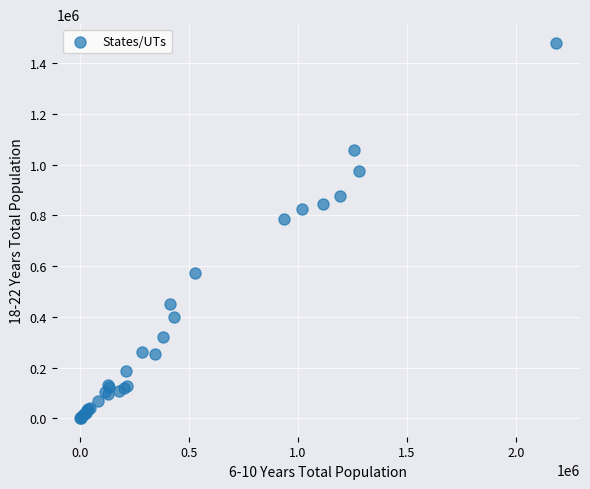

What Y value in the scatter plot is closest to 740556?

785675